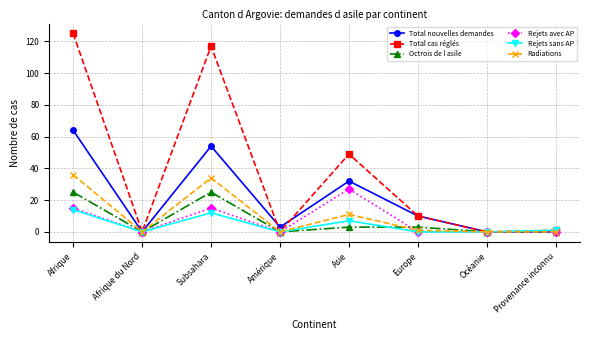

What is the difference between the second highest and minimum values in the Rejets sans AP series?

12